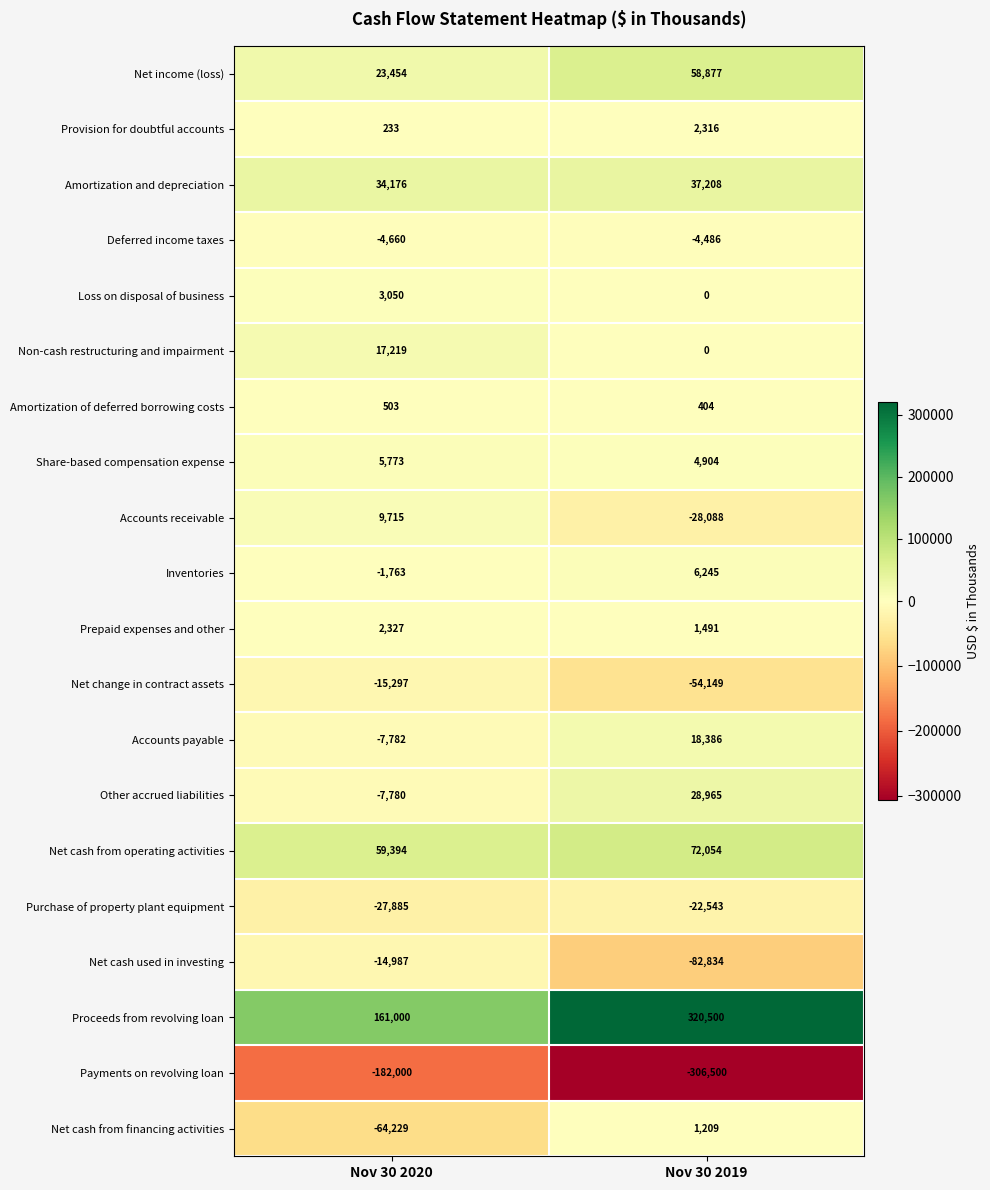

What is the smallest value displayed?

-306500